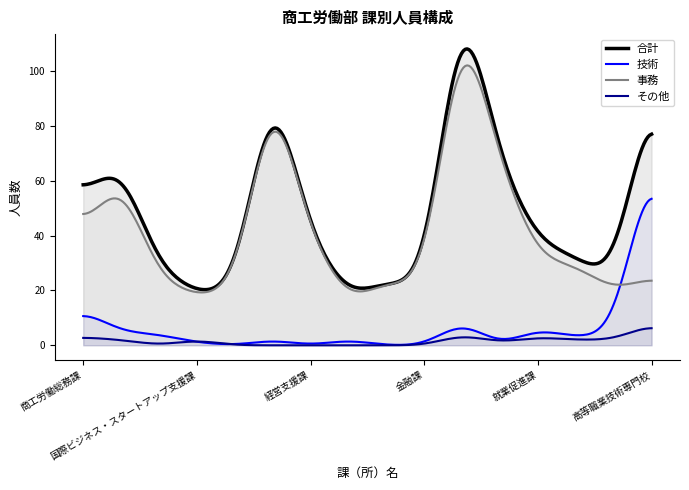

Which series has the largest total across all categories?

合計